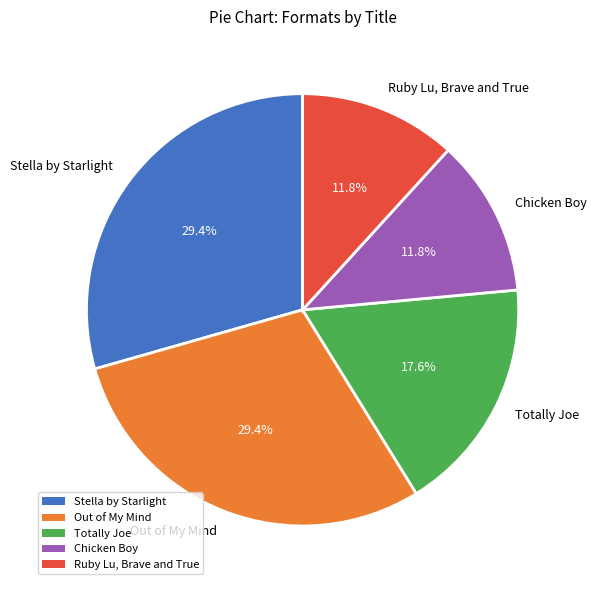

What percentage is the Totally Joe slice, to the nearest percent?

18%